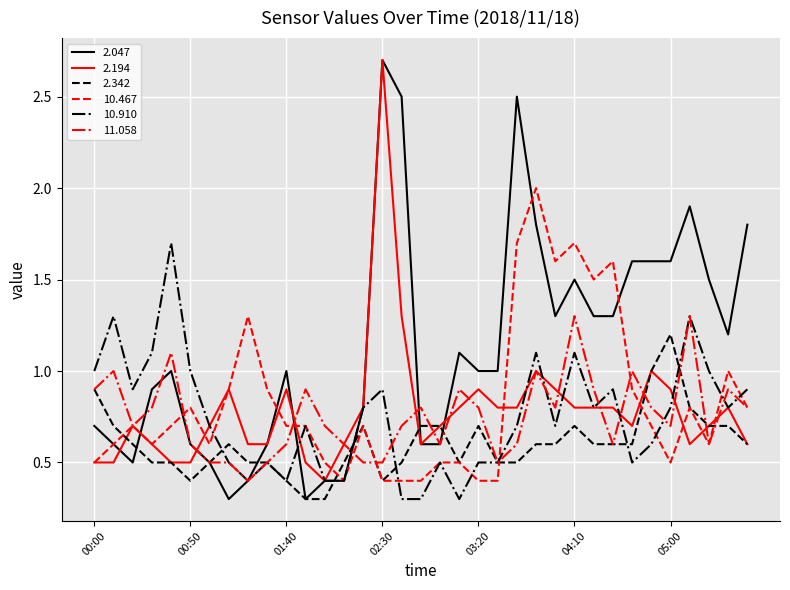

What is the sum of all 11.058 values?

26.4